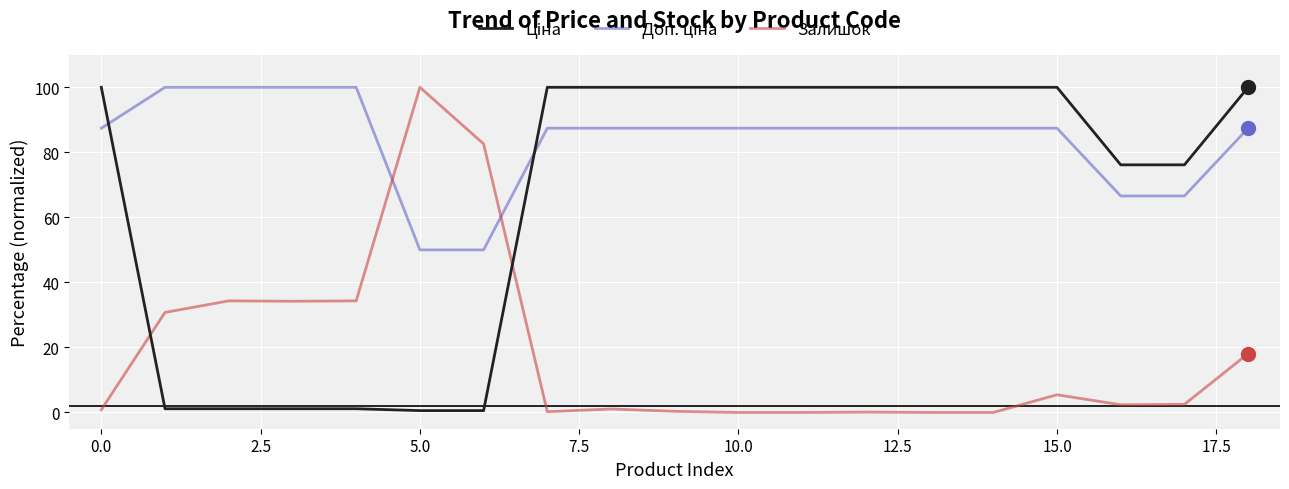

What is the greatest value displayed?

100.0